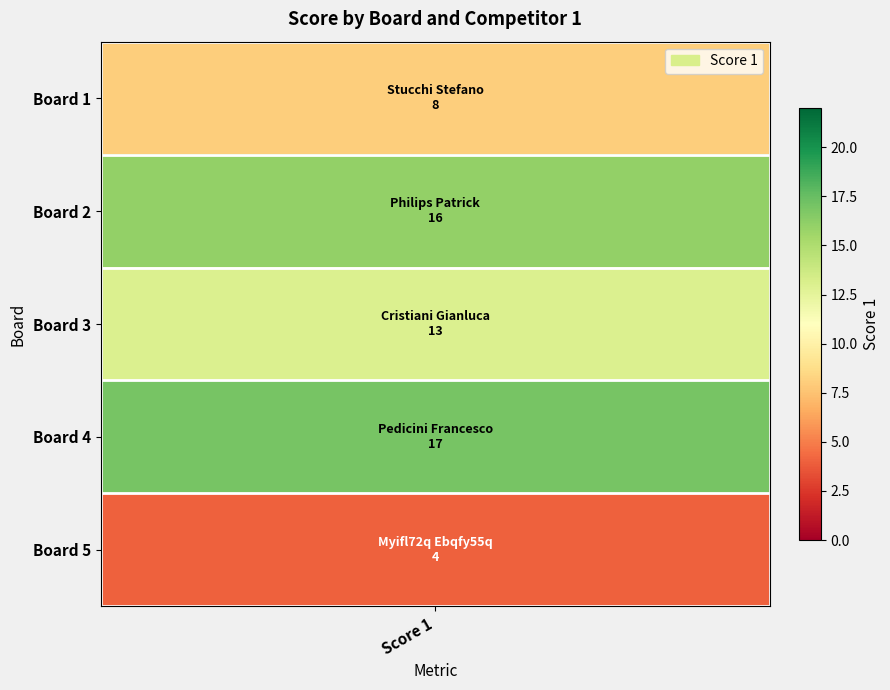

What is the difference between the maximum and minimum values?

13